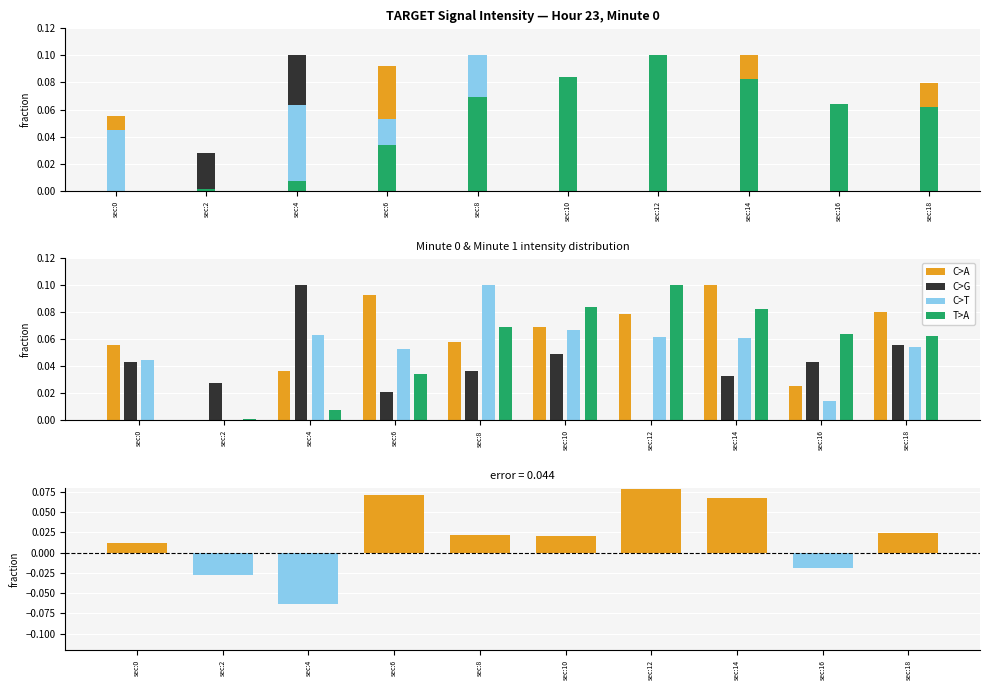

How many values in C>G are above zero?

9